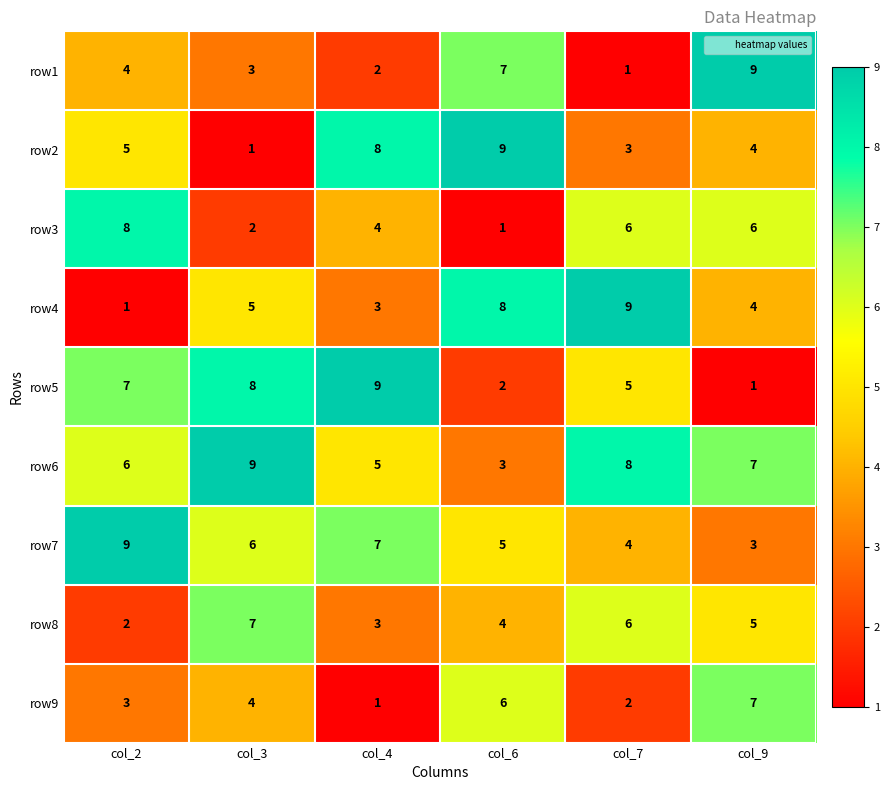

What is the total value across all series at col_9?

46